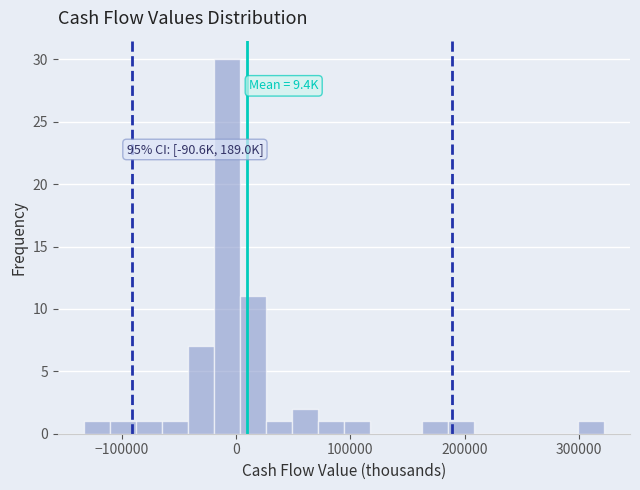

Around what value on the x-axis is the tallest bar? Give the approximate position of its centre, as read against the axis.

-10000